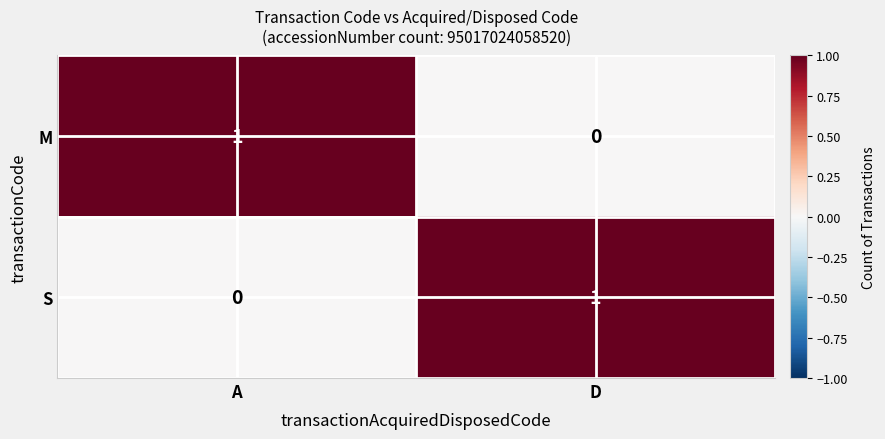

The value of M at D is -1. True or false?

False